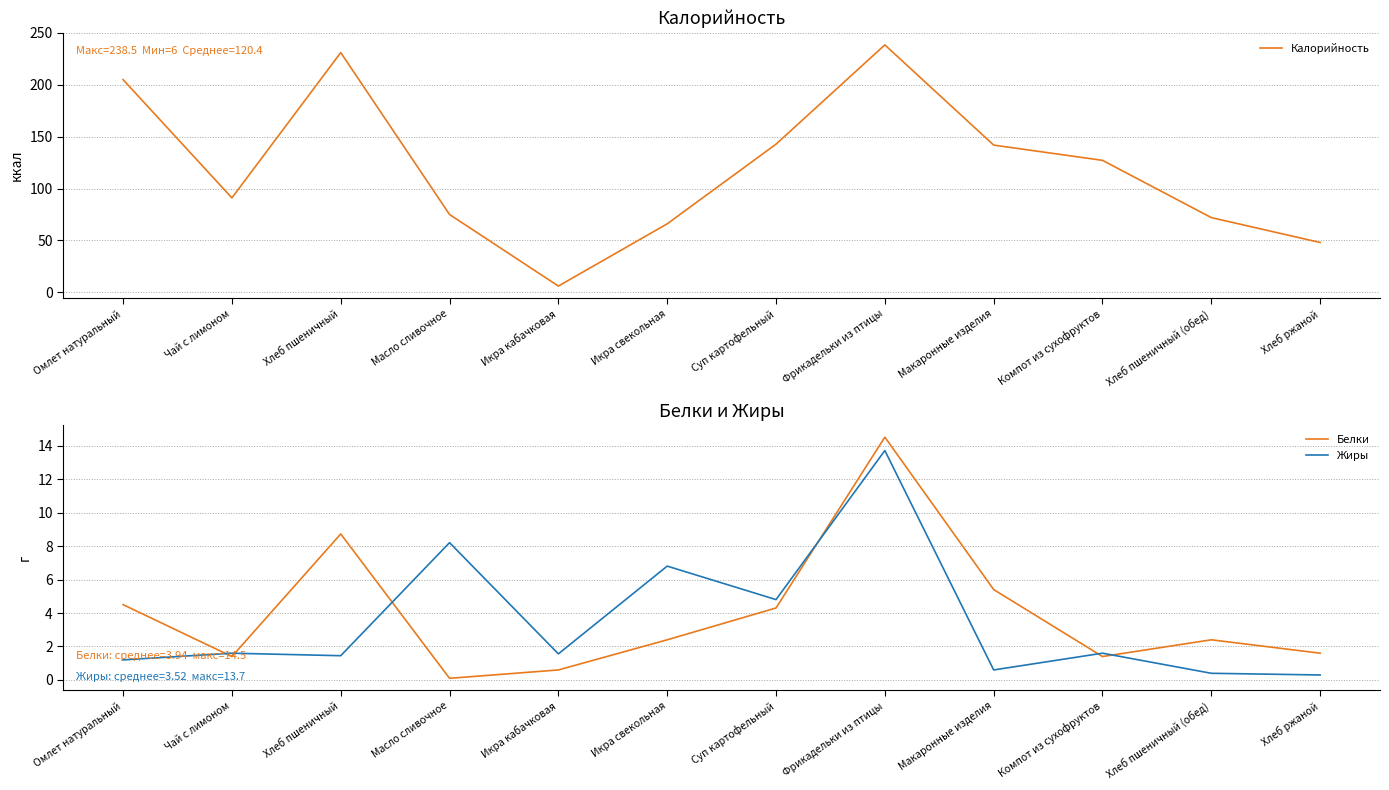

At which category is the sum across all series the highest?

Фрикадельки из птицы